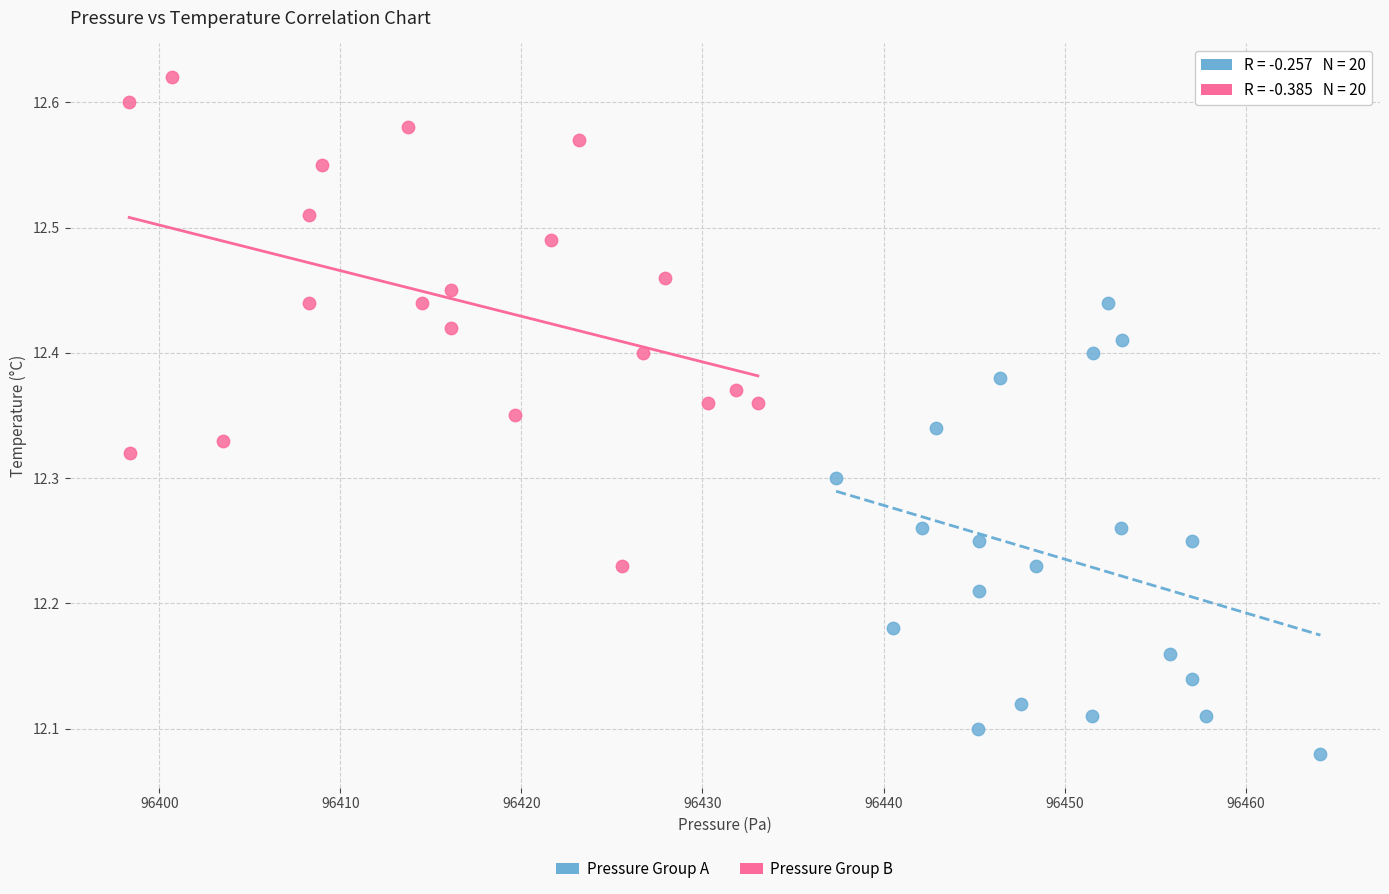

Which series reaches the minimum Y coordinate?

Pressure Group A